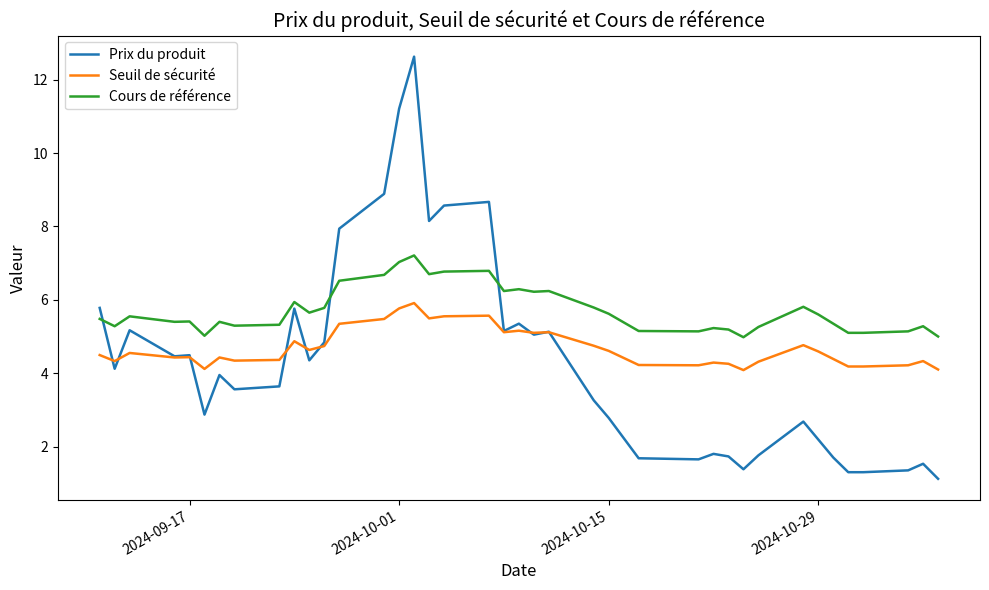

True or false: Cours de référence and Seuil de sécurité cross at least once.

False